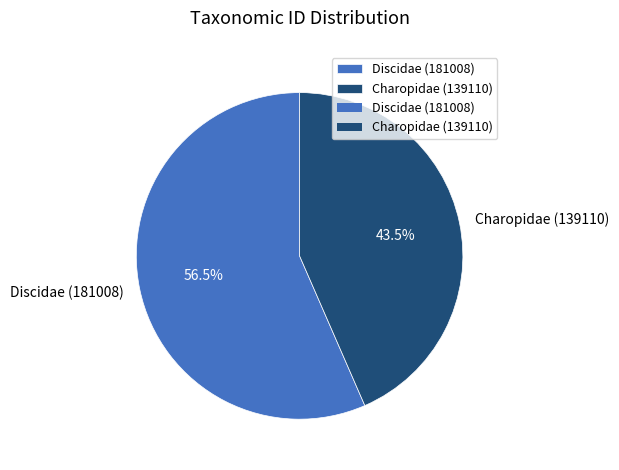

Which category has the smallest portion of the pie?

Charopidae (139110)